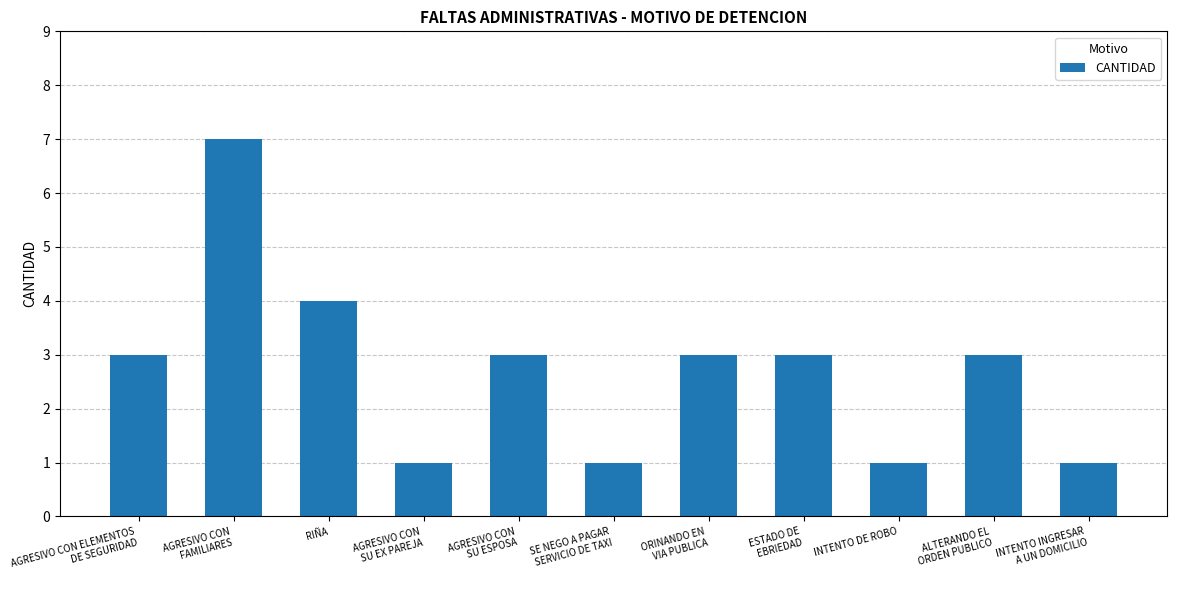

Which has a higher value, AGRESIVO CON
SU EX PAREJA or AGRESIVO CON
SU ESPOSA?

AGRESIVO CON
SU ESPOSA